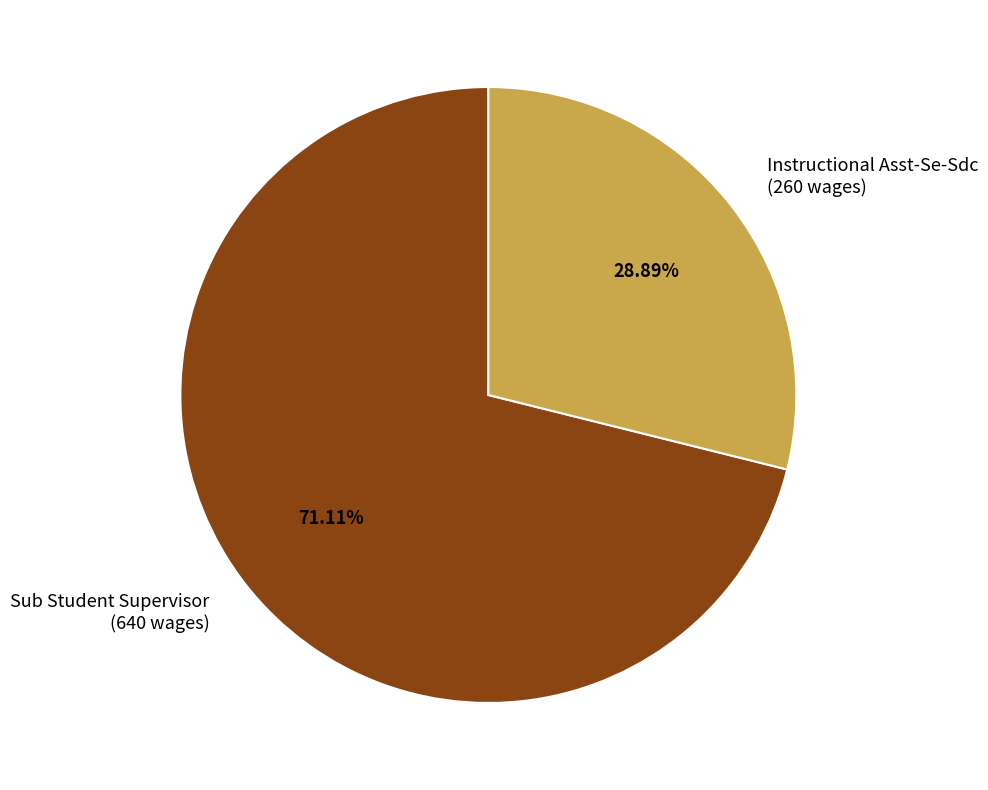

Does any single category account for the majority?

Yes